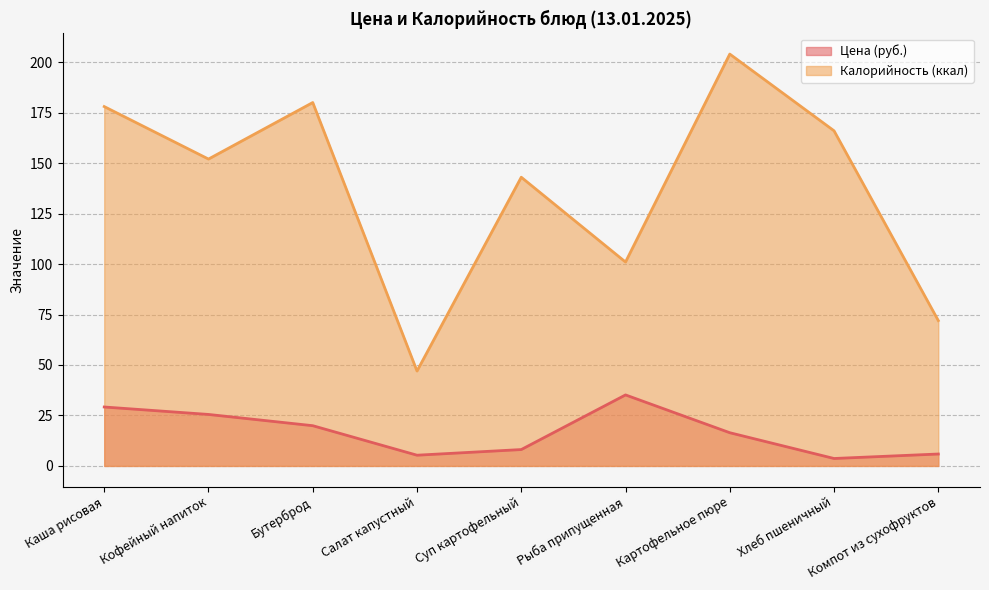

What is the sum of the Цена values at Каша рисовая and Салат капустный?

34.5